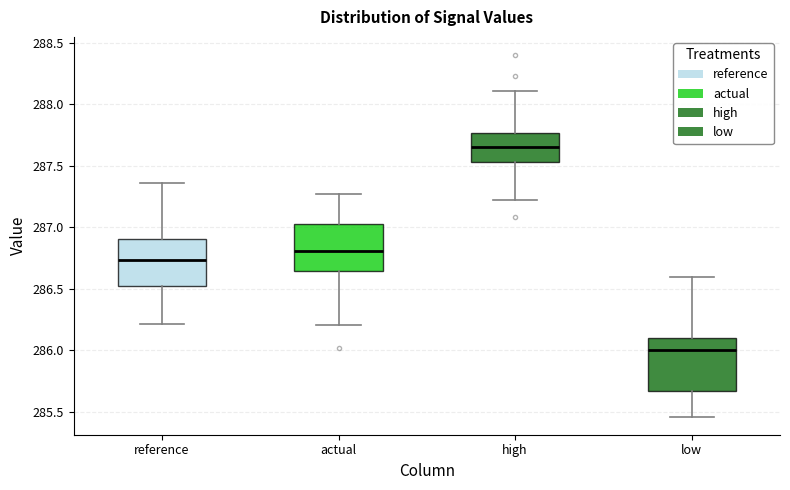

Where does the lower whisker of the box for actual end on the y-axis? The values are not printed on the chart, so give them approximately, as read against the axis.

286.20